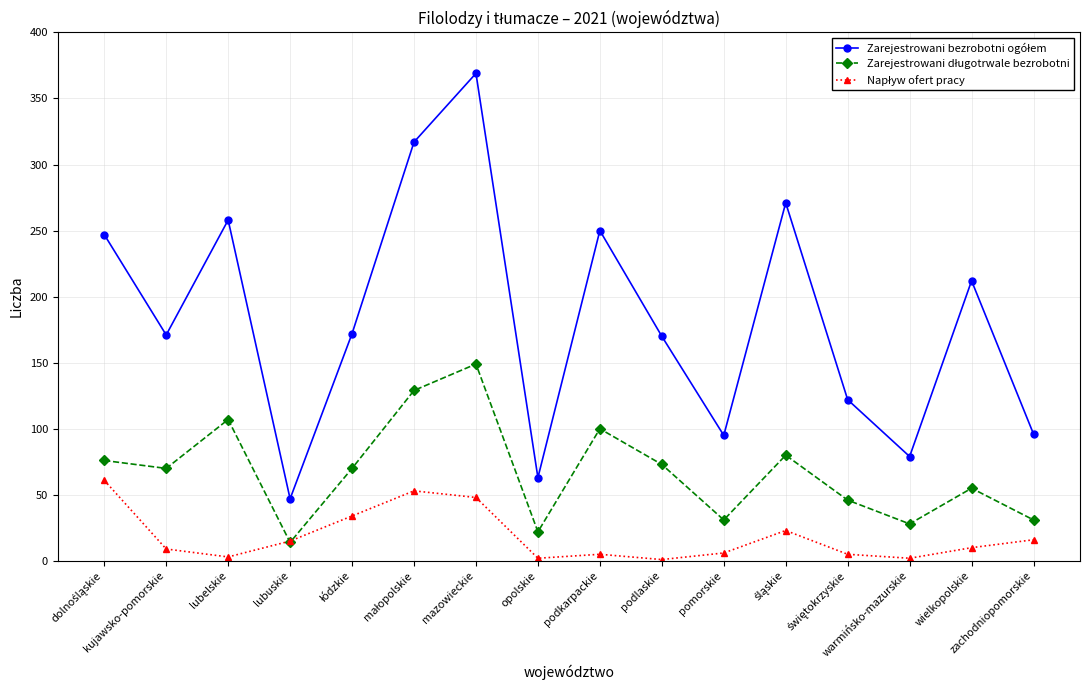

What is the smallest value displayed?

1